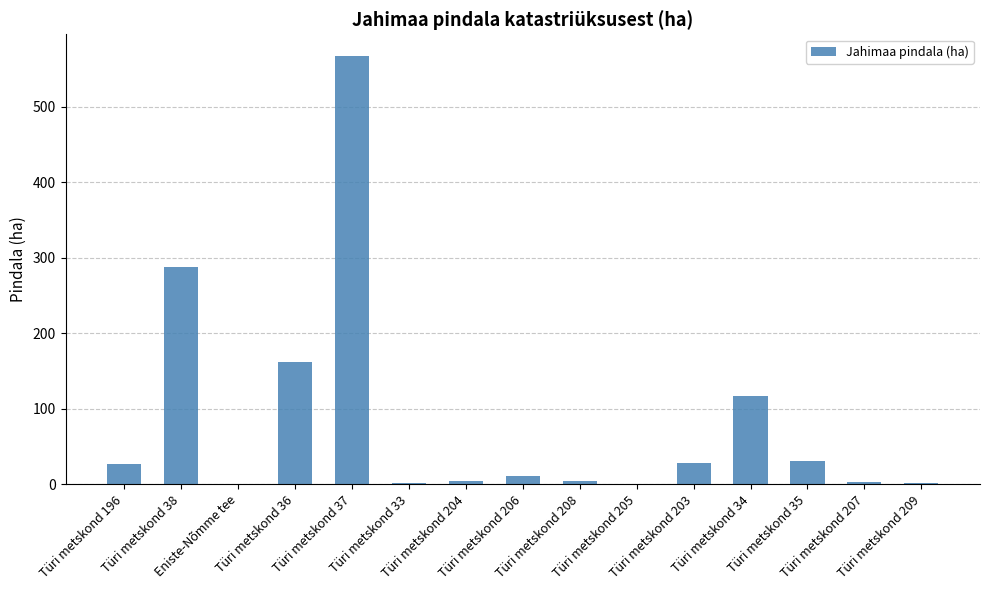

What is the sum of all values?

1245.0